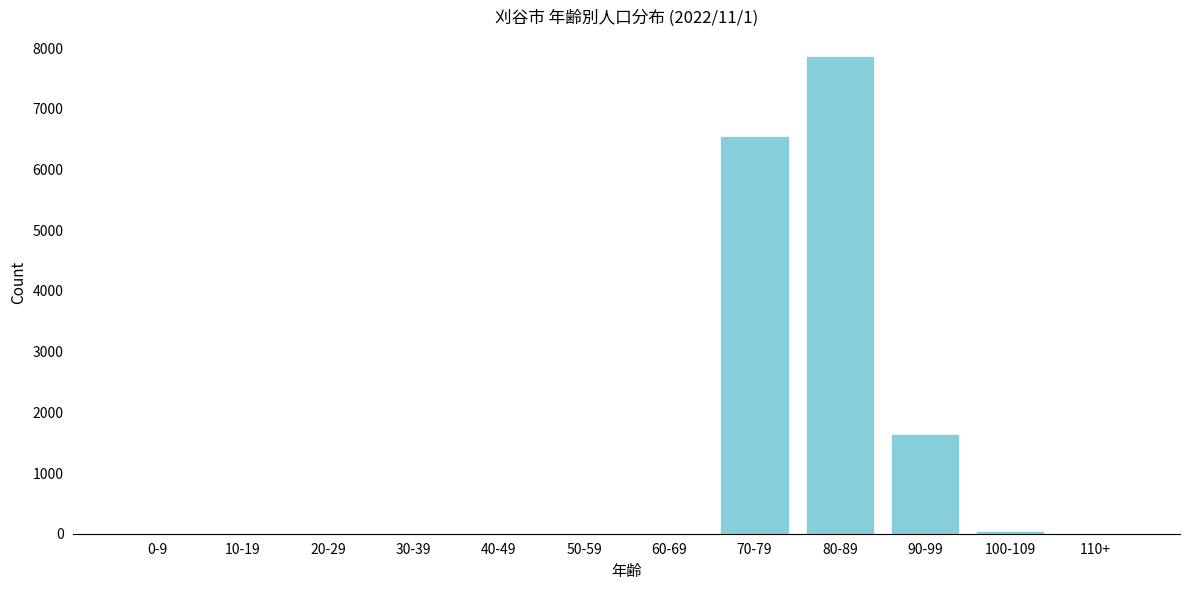

Reading left to right, list all the values displayed in this chart.

0-9=0	10-19=0	20-29=0	30-39=0	40-49=0	50-59=0	60-69=0	70-79=6544	80-89=7877	90-99=1637	100-109=44	110+=0